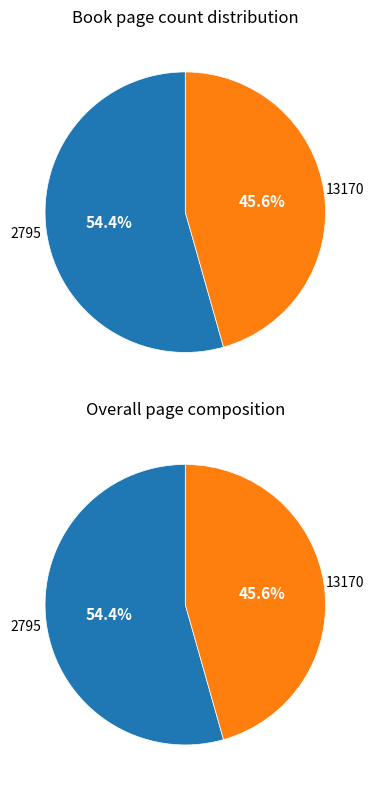

Which has a higher value, 2795 or 13170?

2795